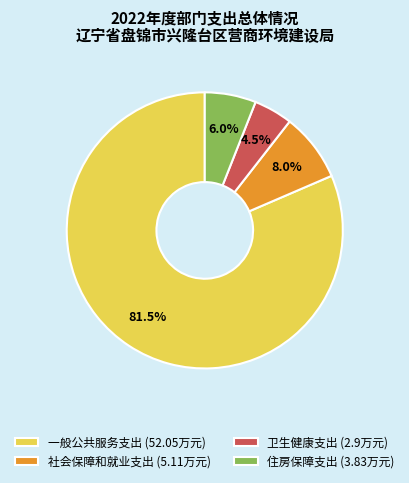

Is there any slice that represents more than half of the pie?

Yes